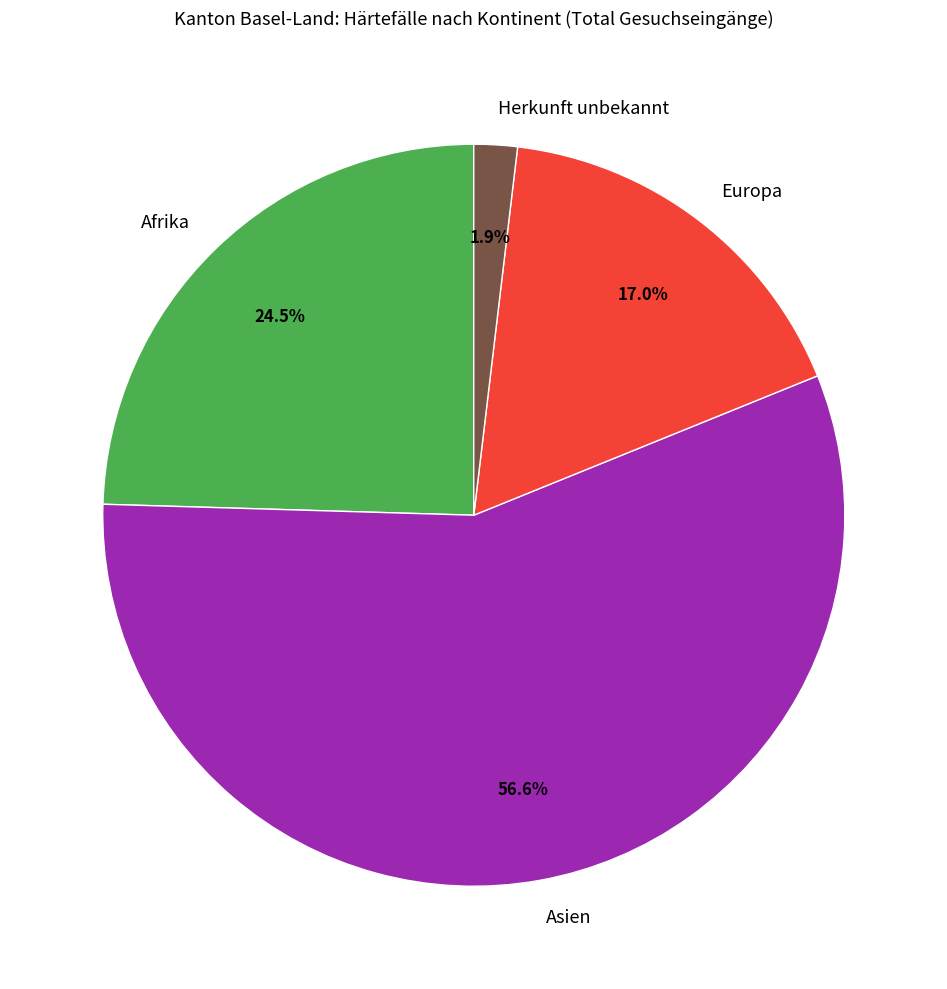

Do Afrika and Herkunft unbekannt together represent more than half of the pie?

No